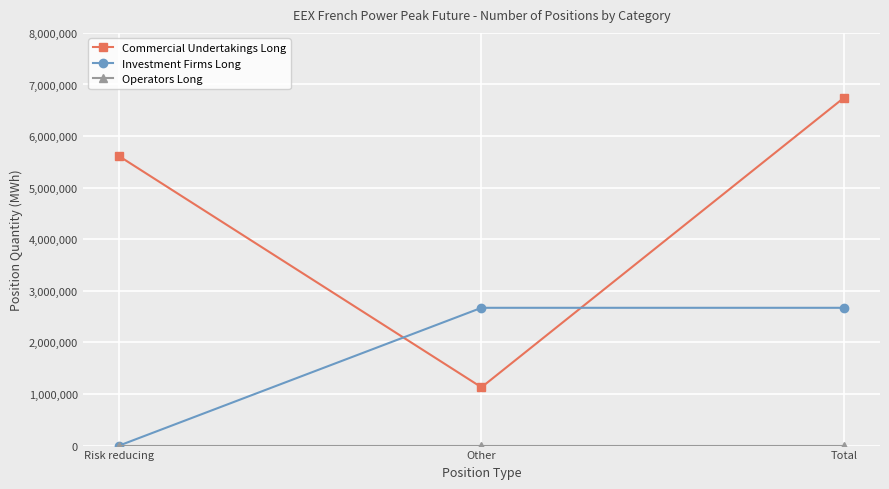

How many Investment Firms Long values are between 0 and 2670828?

3